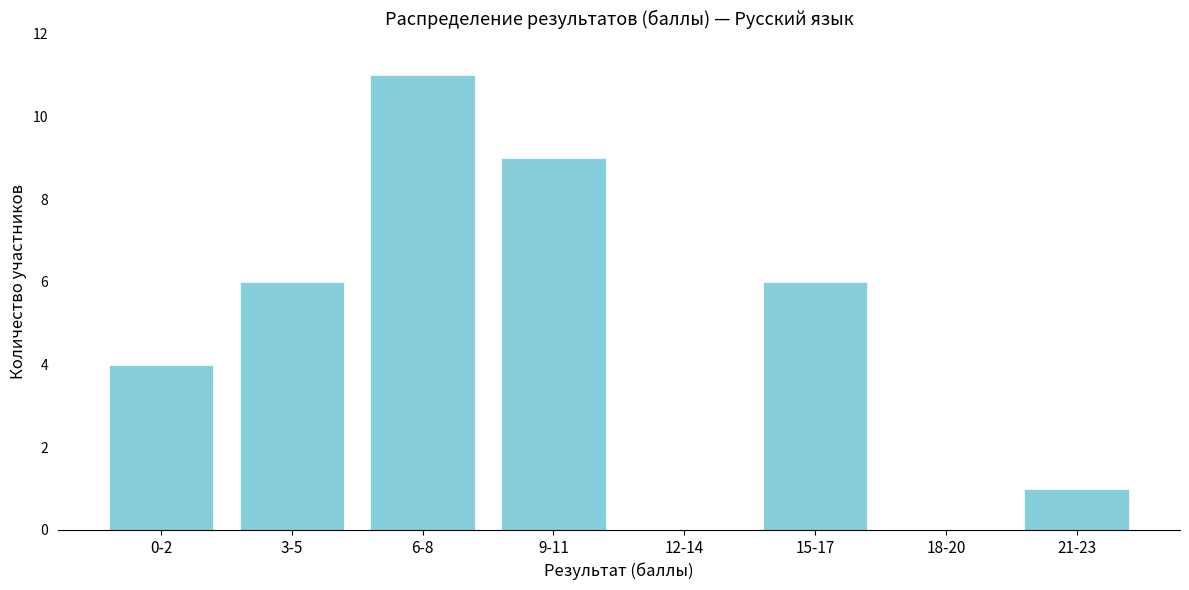

Reading left to right, list all the values displayed in this chart.

0-2=4	3-5=6	6-8=11	9-11=9	12-14=0	15-17=6	18-20=0	21-23=1